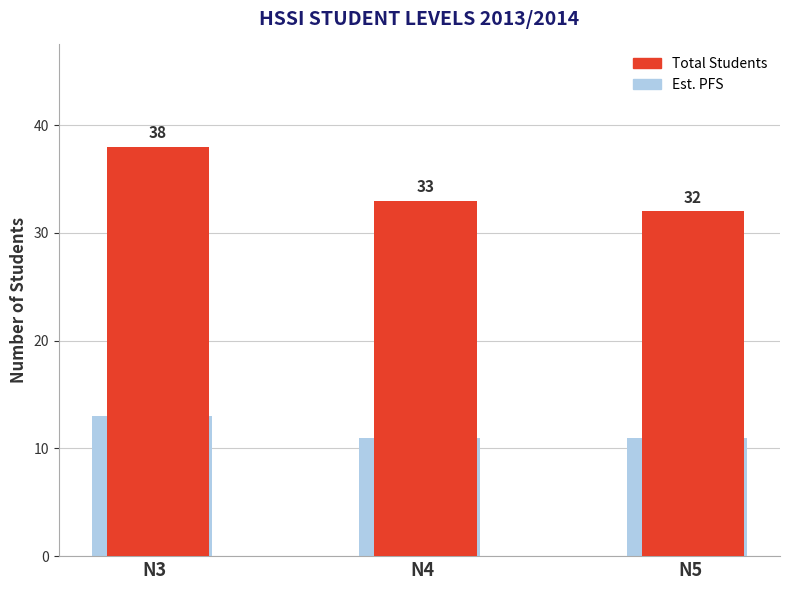

How many categories are shown in the chart?

3